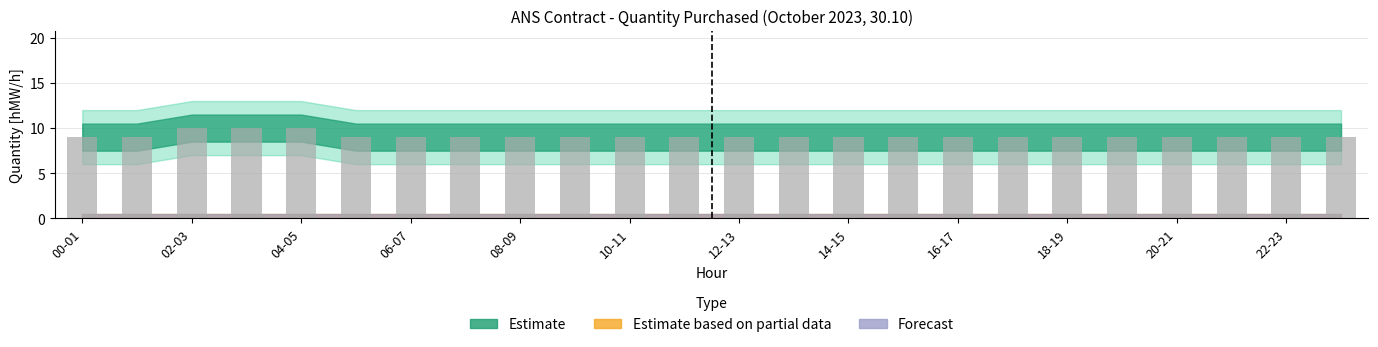

What is the value of the 9th bar from the left?

9